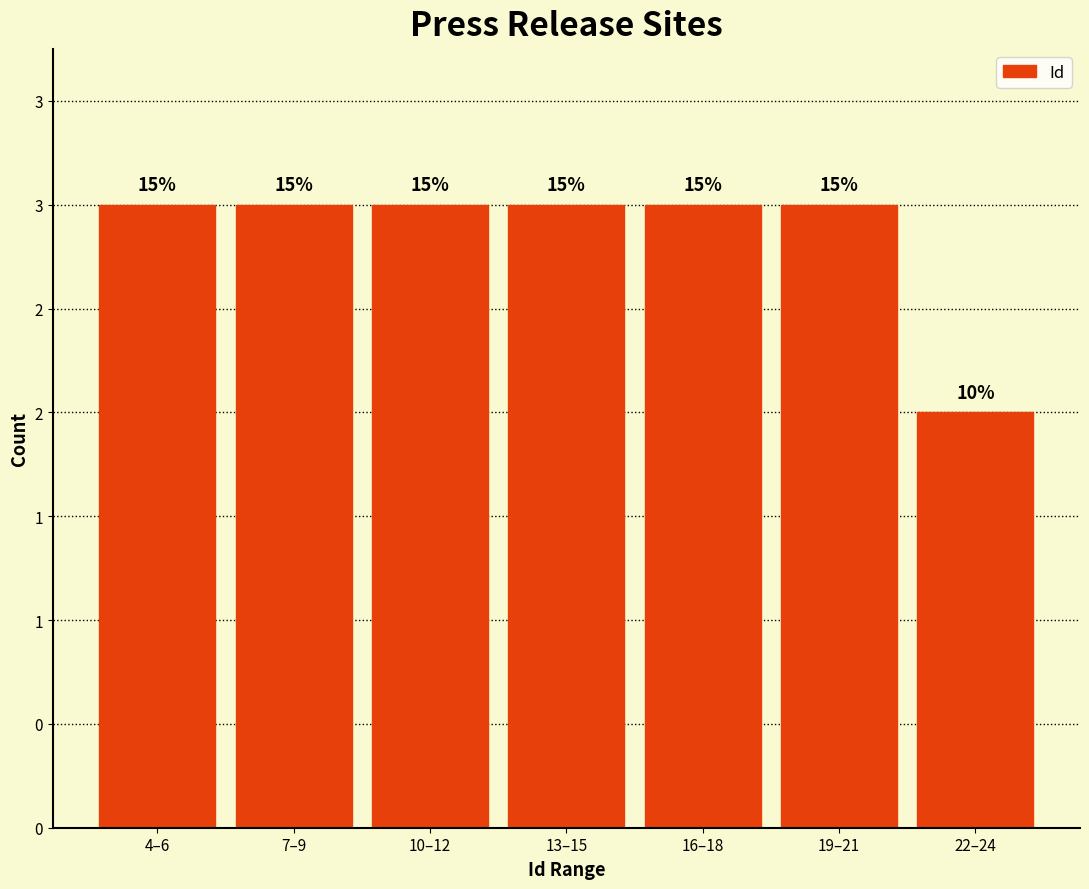

Does the chart contain any negative values?

No